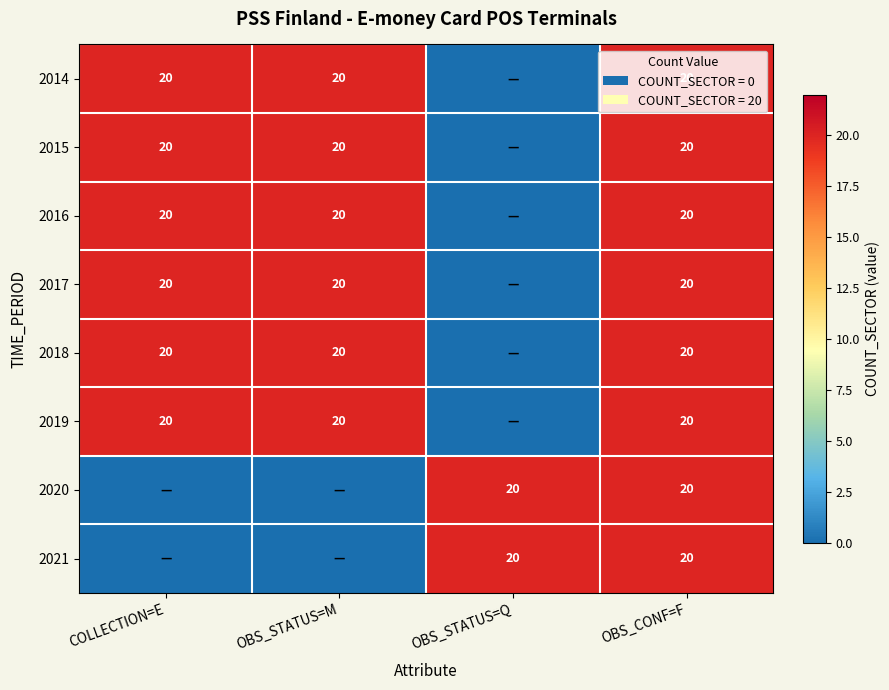

Which has a higher value, OBS_CONF=F or OBS_STATUS=M?

OBS_CONF=F